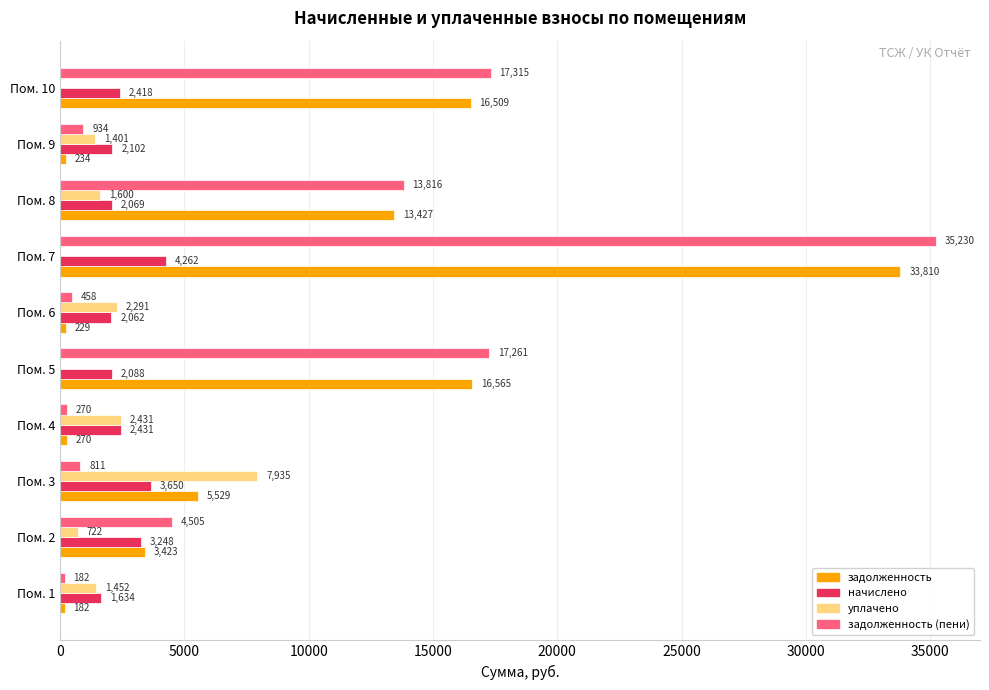

The value of начислено at Пом. 2 is 5099.6. True or false?

False